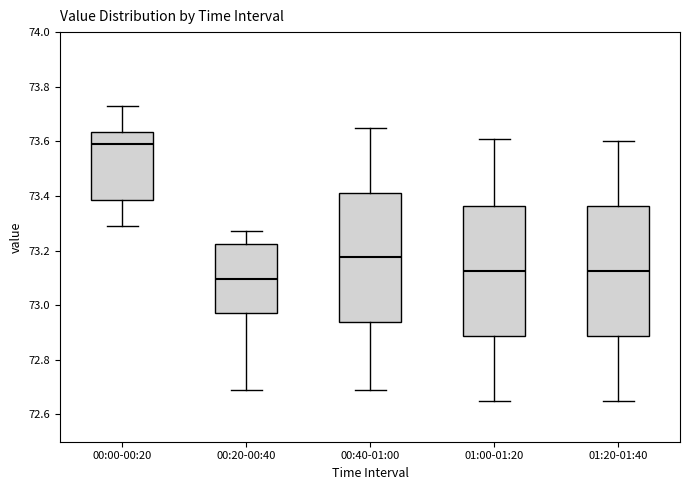

Which box has the lowest median line?

00:20-00:40